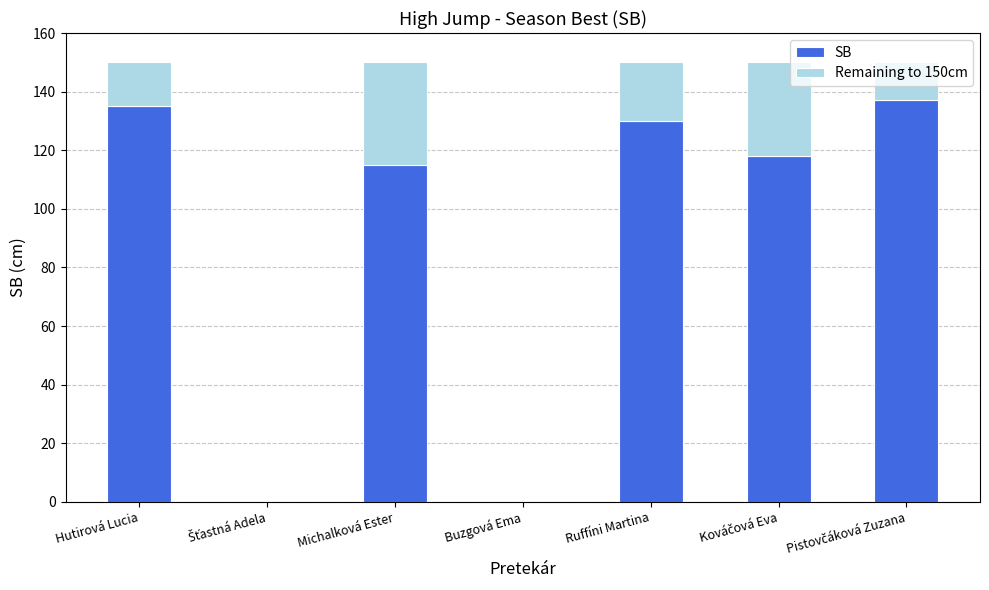

How many distinct data groups are displayed?

2